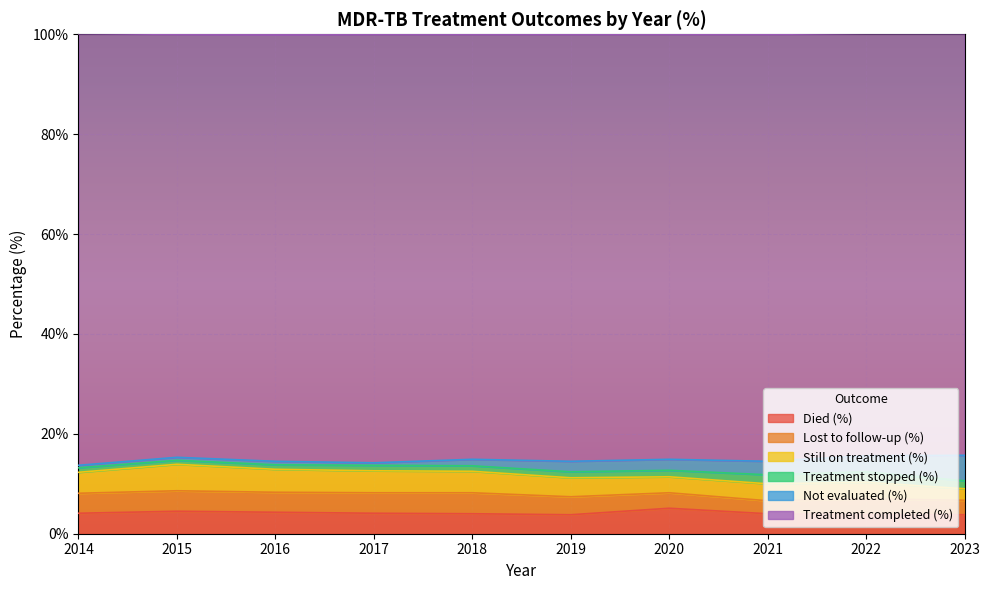

At which label is Lost to follow-up (%) closest to 3?

2020